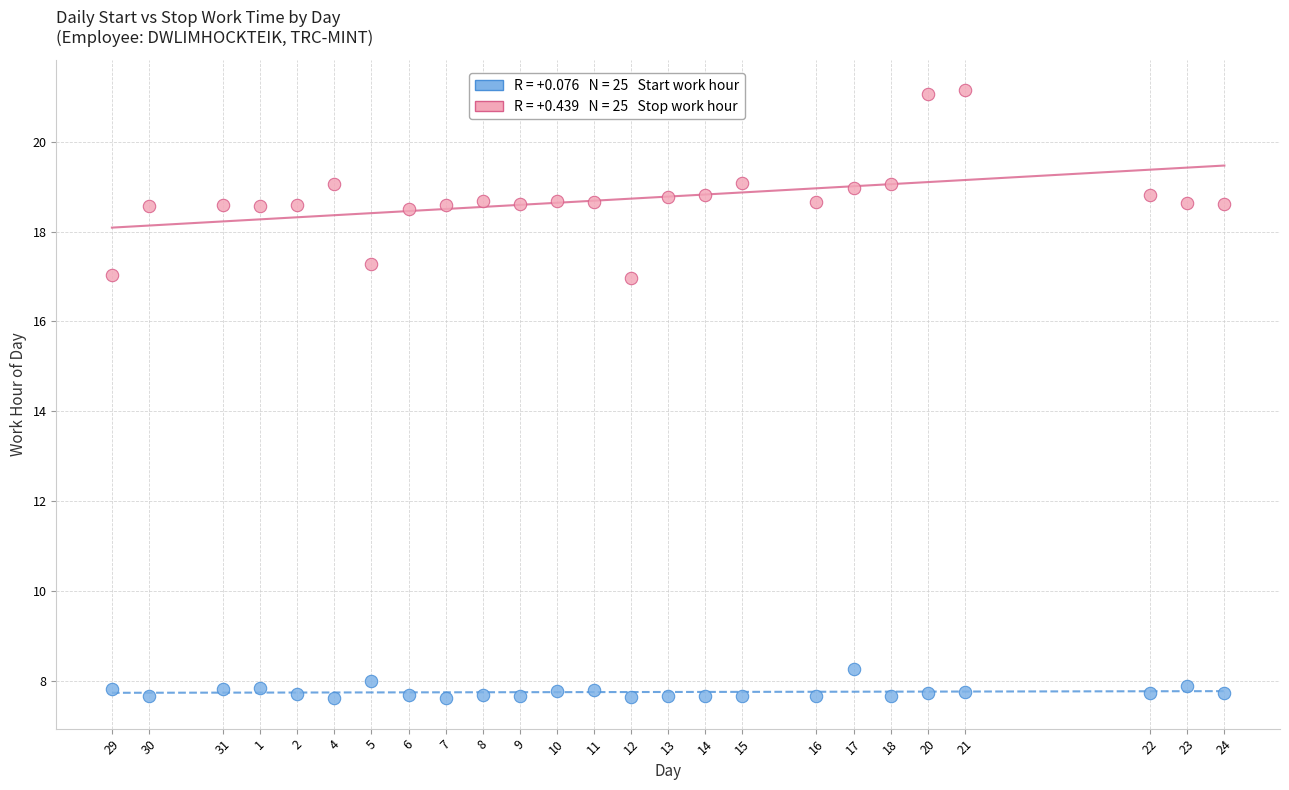

Across all data points, what is the range of X values (max minus min)?

30.0